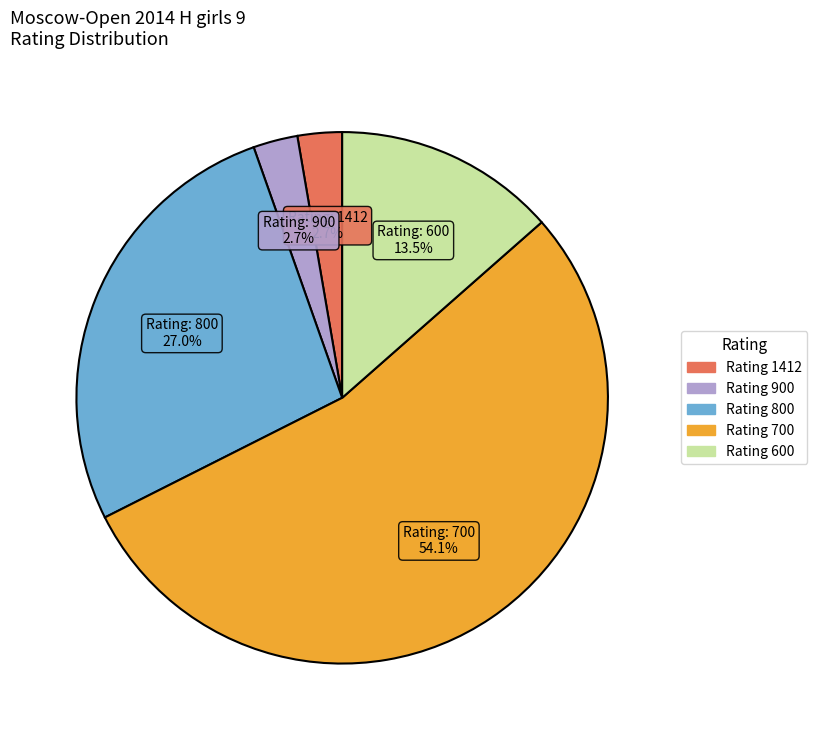

Does any single category account for the majority?

Yes